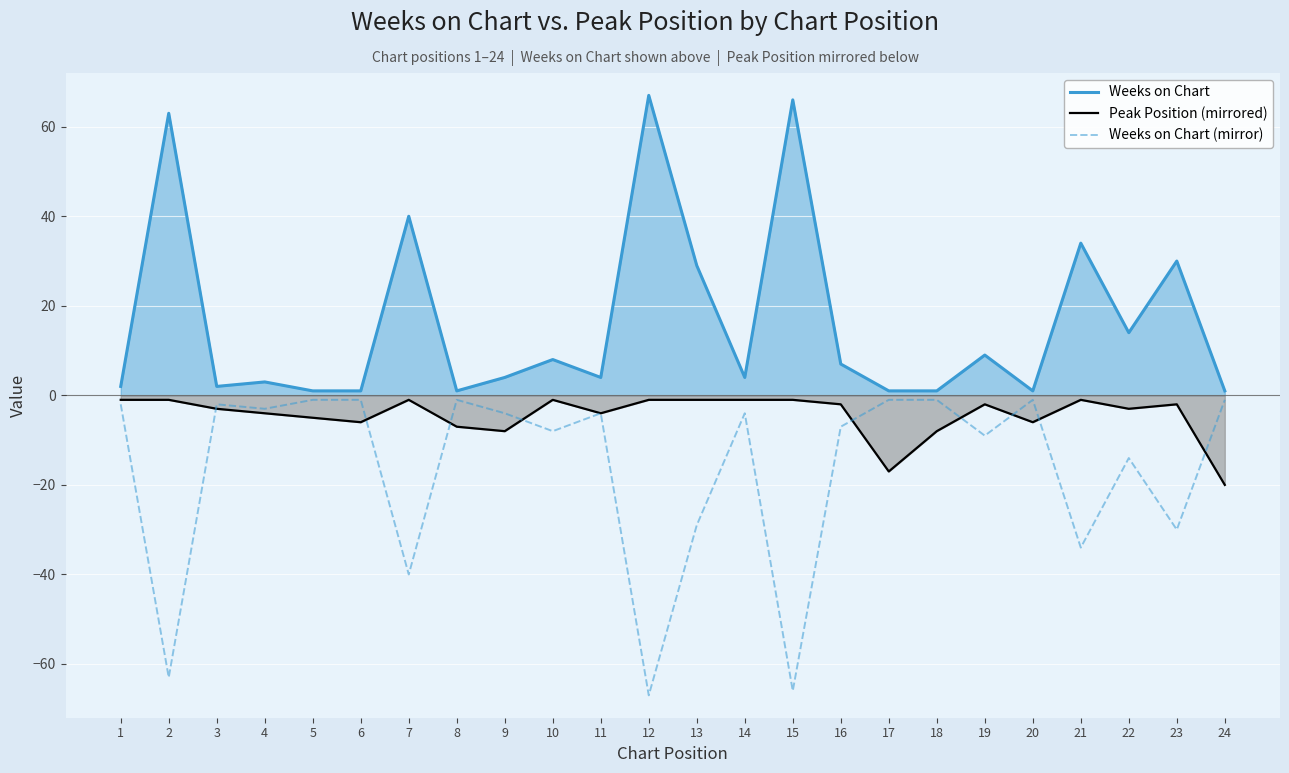

What are all the series names shown in the legend?

Weeks on Chart, Peak Position (mirrored), Weeks on Chart (mirror)